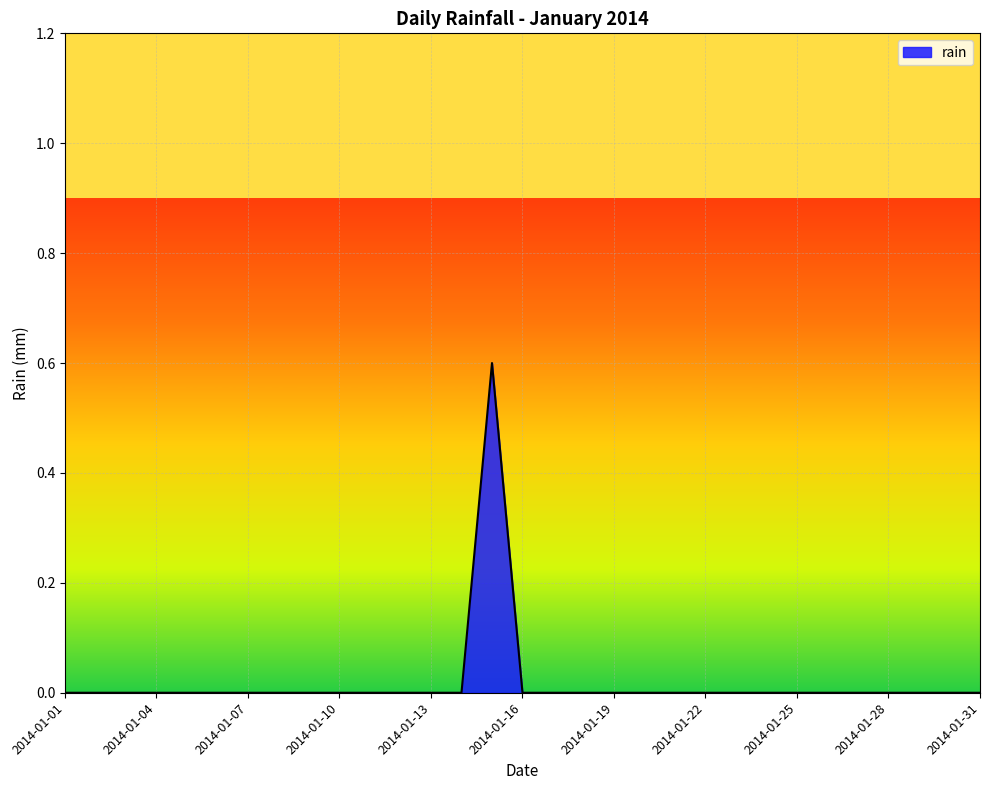

How many lines are shown in the chart?

1